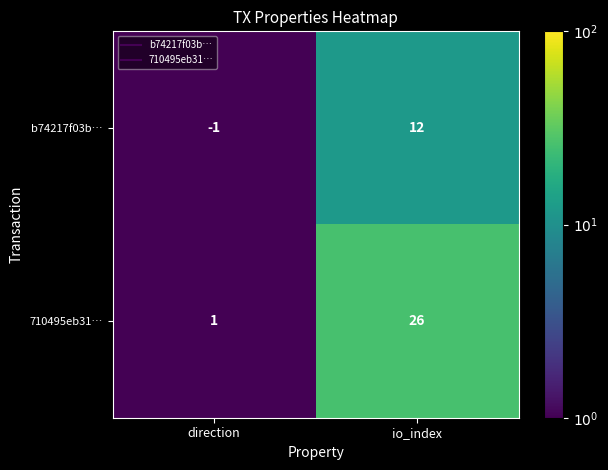

Which series has the largest total across all categories?

710495eb31…